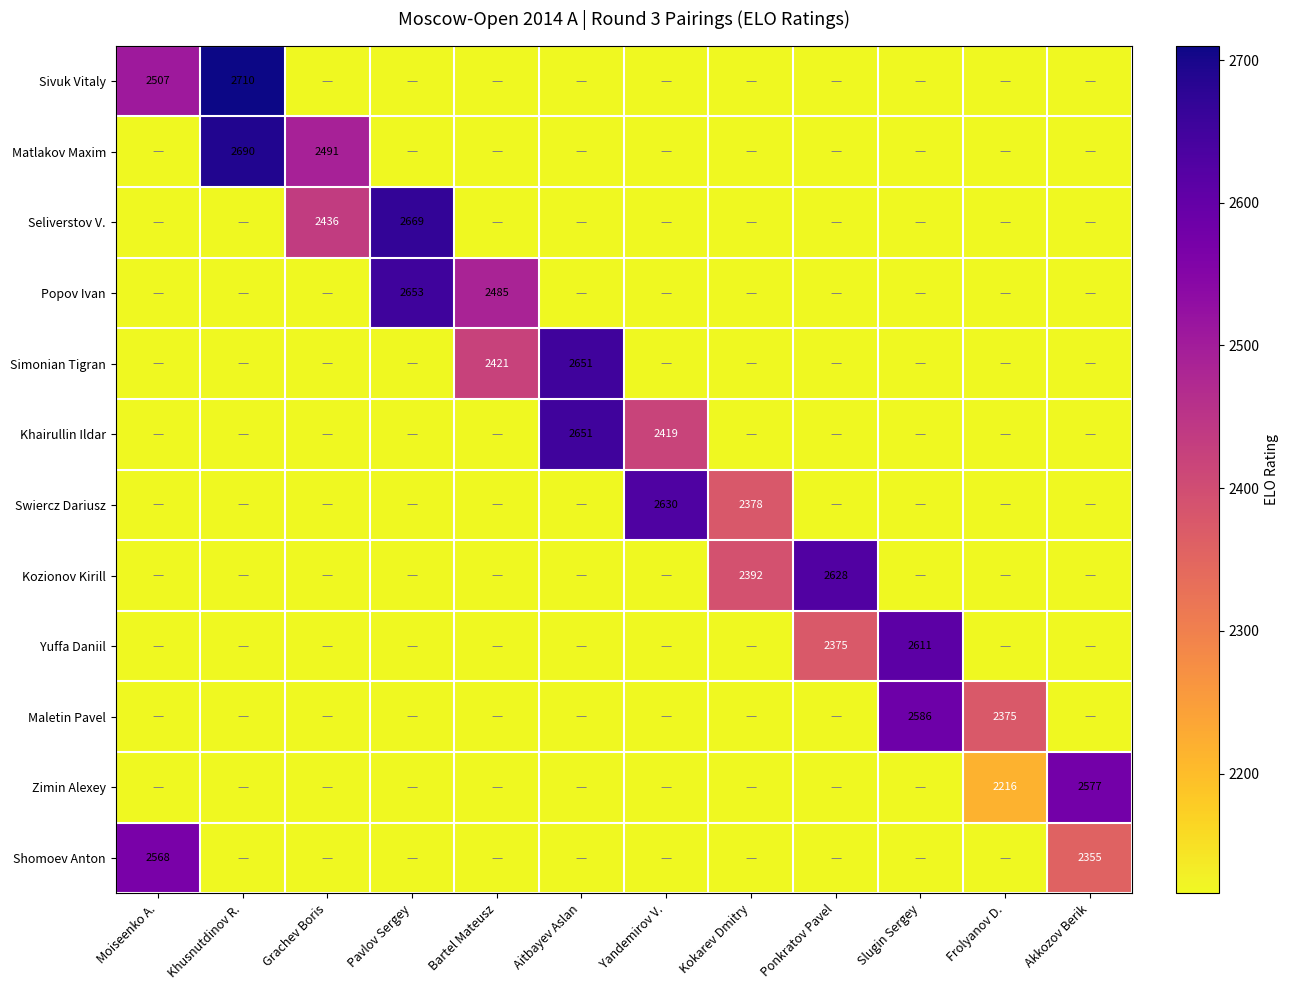

What is the greatest value displayed?

2710